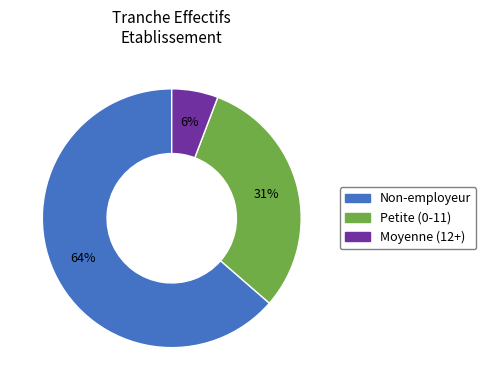

Is the sum of Moyenne (12+) and Petite (0-11) greater than half?

No